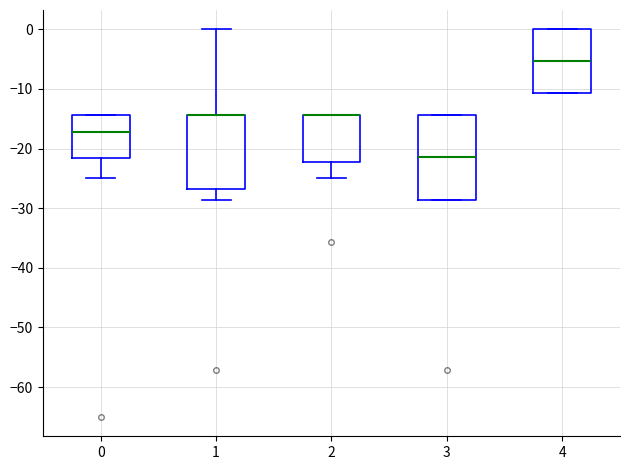

Where does the lower whisker of the box at x = 1 end on the y-axis? The values are not printed on the chart, so give them approximately, as read against the axis.

-29